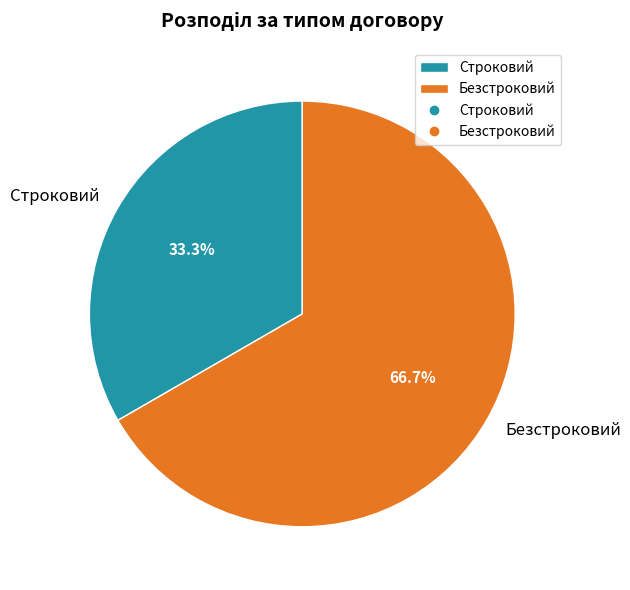

What is the total percentage of Безстроковий and Строковий?

100.0%